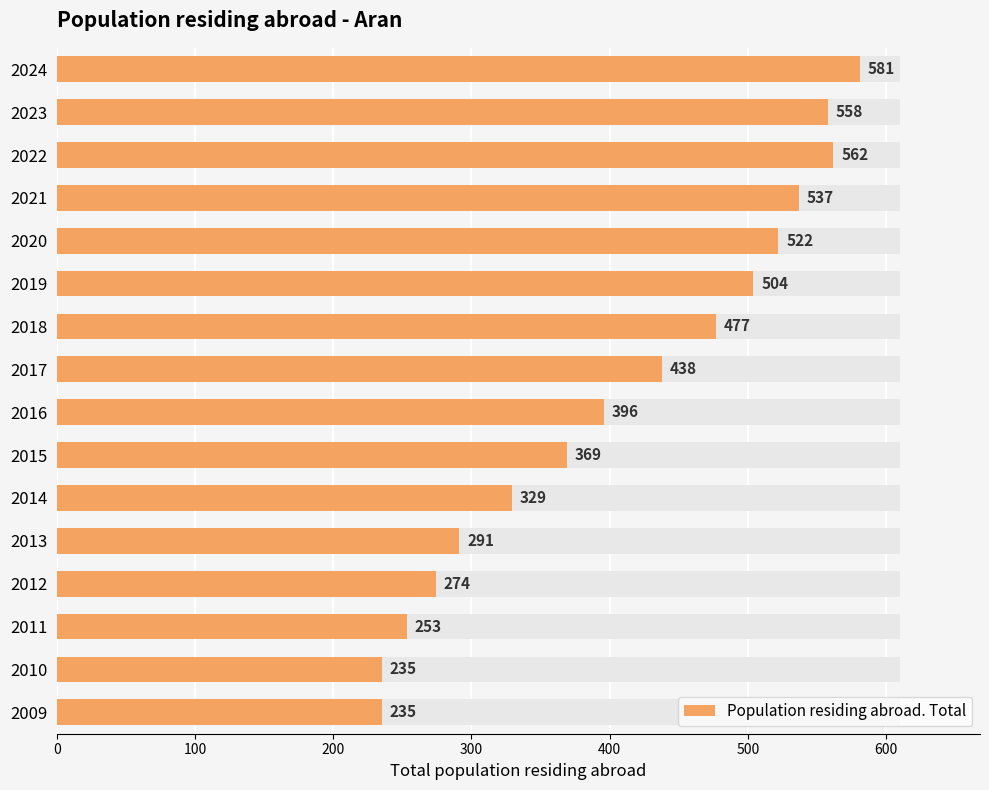

The value at 2012 is 274. True or false?

True